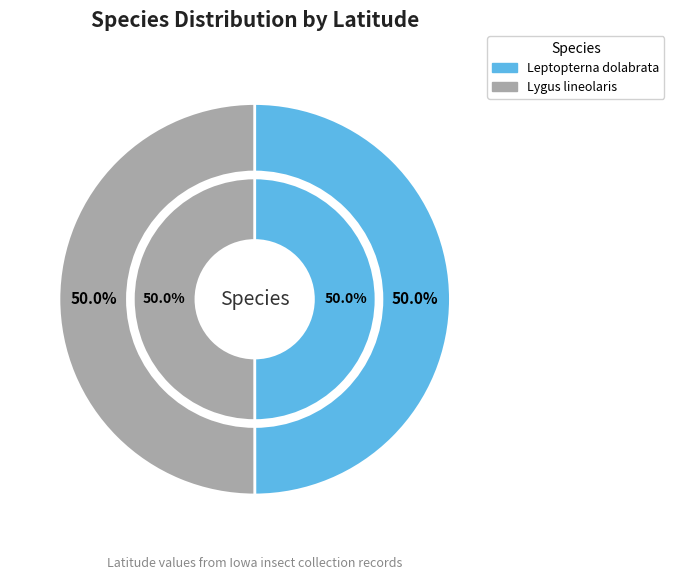

Which category has the biggest portion of the pie?

Lygus lineolaris